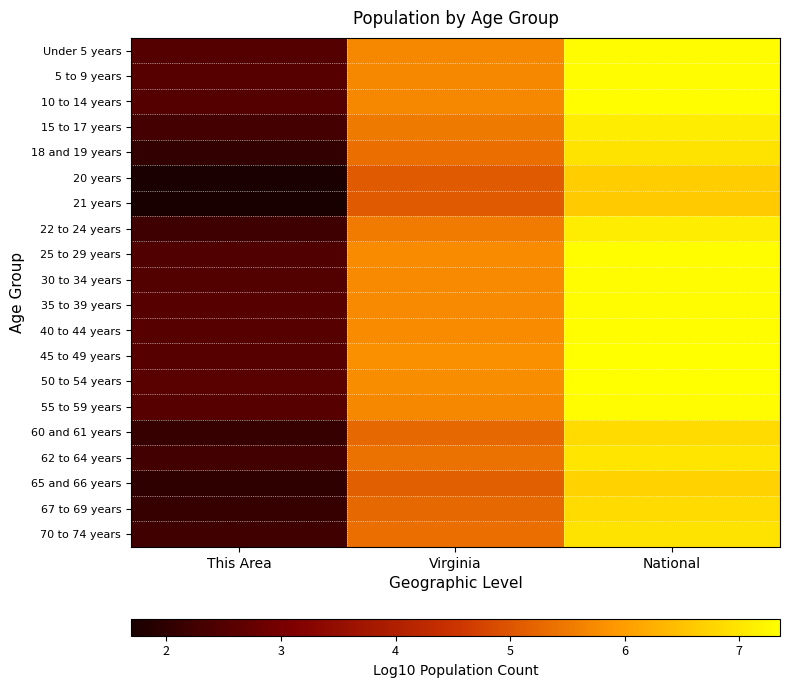

Reading right to left, transcribe all the data shown in this chart.

Under 5 years: National=7.3	Virginia=5.7	This Area=2.5
5 to 9 years: National=7.3	Virginia=5.7	This Area=2.5
10 to 14 years: National=7.3	Virginia=5.7	This Area=2.5
15 to 17 years: National=7.1	Virginia=5.5	This Area=2.3
18 and 19 years: National=7.0	Virginia=5.4	This Area=2.0
20 years: National=6.7	Virginia=5.1	This Area=1.7
21 years: National=6.6	Virginia=5.1	This Area=1.7
22 to 24 years: National=7.1	Virginia=5.5	This Area=2.2
25 to 29 years: National=7.3	Virginia=5.8	This Area=2.5
30 to 34 years: National=7.3	Virginia=5.7	This Area=2.5
35 to 39 years: National=7.3	Virginia=5.7	This Area=2.6
40 to 44 years: National=7.3	Virginia=5.8	This Area=2.6
45 to 49 years: National=7.4	Virginia=5.8	This Area=2.6
50 to 54 years: National=7.3	Virginia=5.8	This Area=2.6
55 to 59 years: National=7.3	Virginia=5.7	This Area=2.5
60 and 61 years: National=6.9	Virginia=5.3	This Area=2.1
62 to 64 years: National=7.0	Virginia=5.4	This Area=2.3
65 and 66 years: National=6.7	Virginia=5.1	This Area=2.0
67 to 69 years: National=6.9	Virginia=5.3	This Area=2.1
70 to 74 years: National=7.0	Virginia=5.4	This Area=2.3